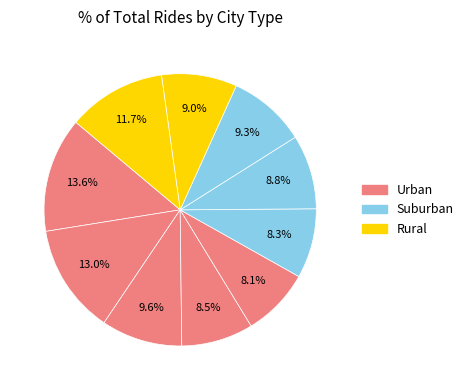

Count the number of slices in the pie.

10